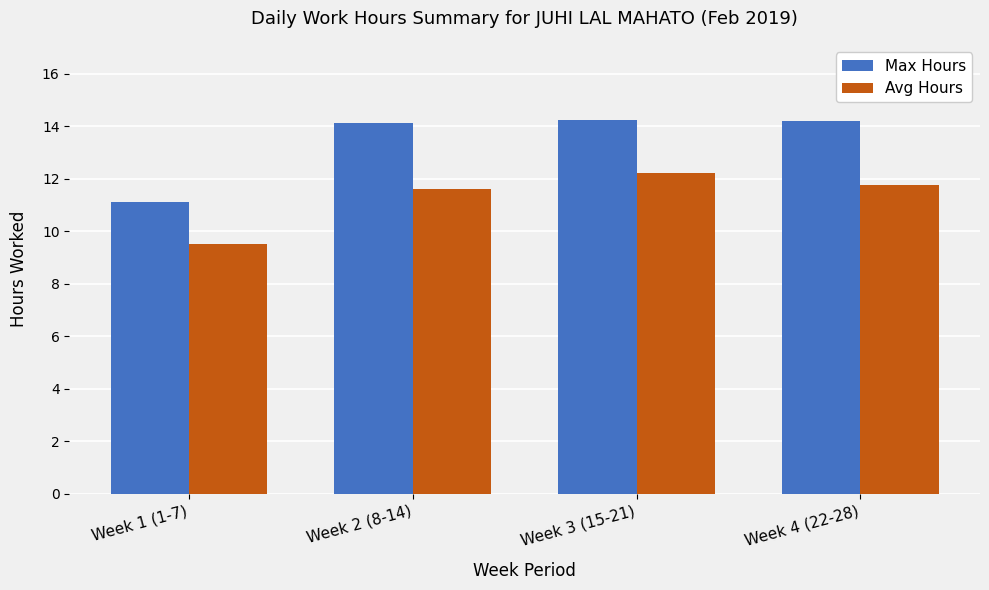

What is the spread (max minus min) of values at Week 1 (1-7)?

1.6